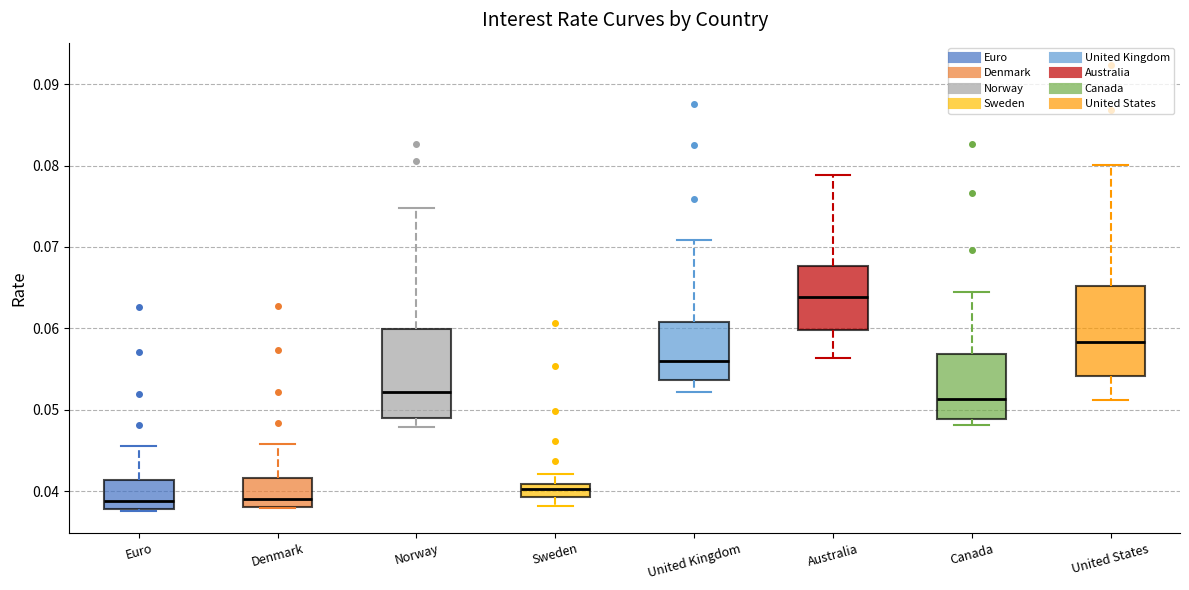

Reading left to right, transcribe this box plot: for each box, give where its median line is, the range the box spans, and where its two whiskers end, as read against the y-axis. The values are not printed on the chart, so give them approximately, as read against the axis.

Euro: median 0.039, box 0.038 to 0.041, whiskers 0.038 to 0.046
Denmark: median 0.039, box 0.038 to 0.042, whiskers 0.038 to 0.046
Norway: median 0.052, box 0.049 to 0.060, whiskers 0.048 to 0.075
Sweden: median 0.040, box 0.039 to 0.041, whiskers 0.038 to 0.042
United Kingdom: median 0.056, box 0.054 to 0.061, whiskers 0.052 to 0.071
Australia: median 0.064, box 0.060 to 0.068, whiskers 0.056 to 0.079
Canada: median 0.051, box 0.049 to 0.057, whiskers 0.048 to 0.065
United States: median 0.058, box 0.054 to 0.065, whiskers 0.051 to 0.080